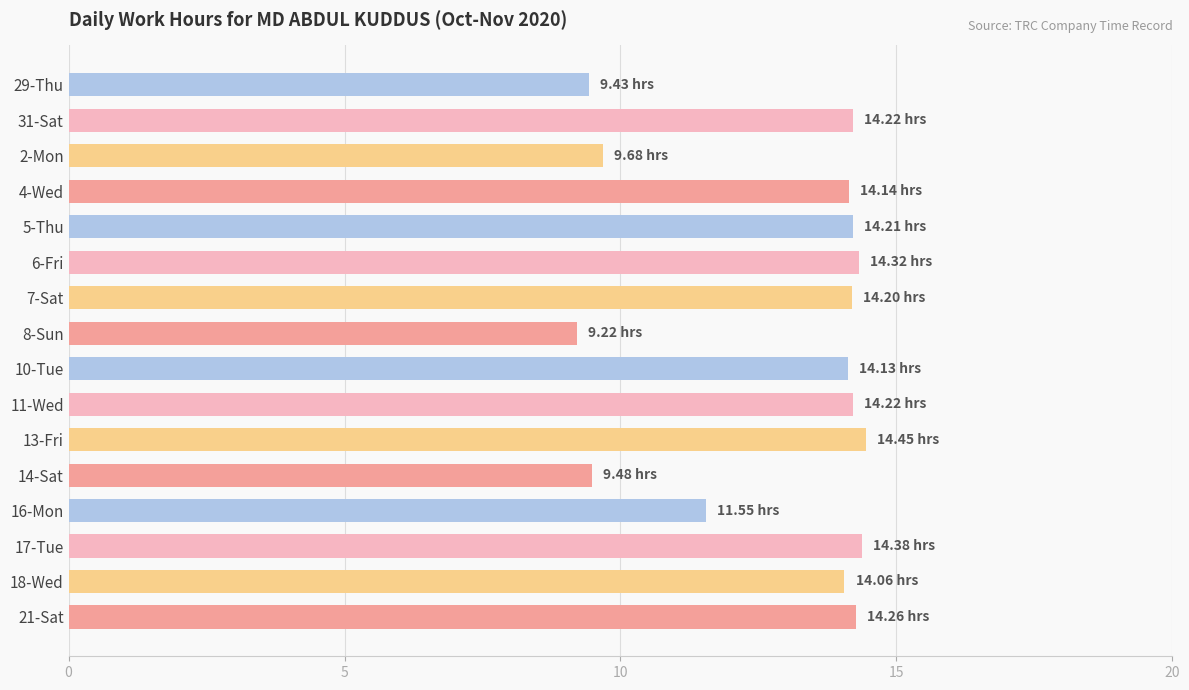

Does the chart contain any negative values?

No